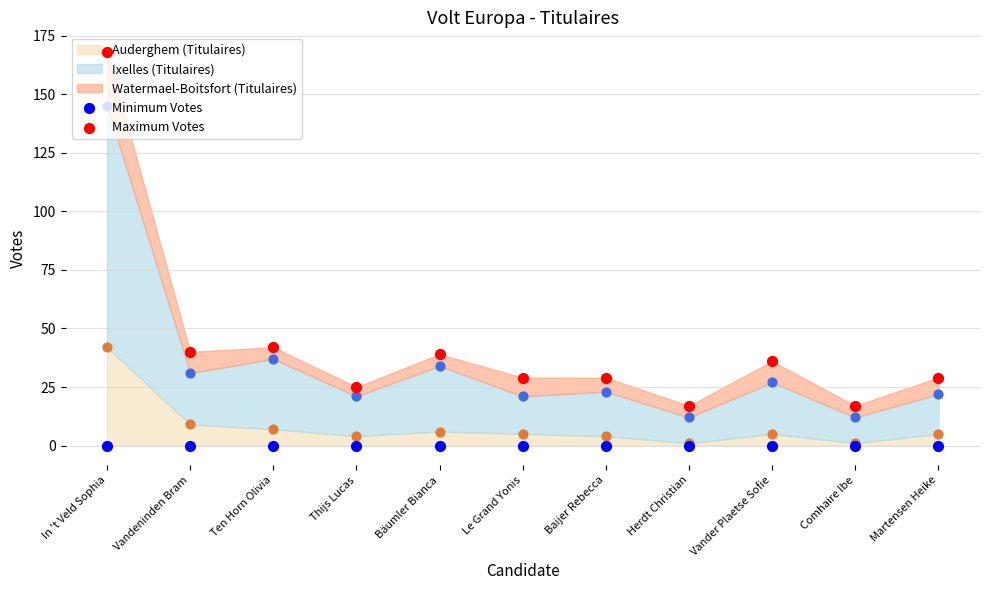

Which category has the highest value in the Auderghem (Titulaires) series?

In 't Veld Sophia